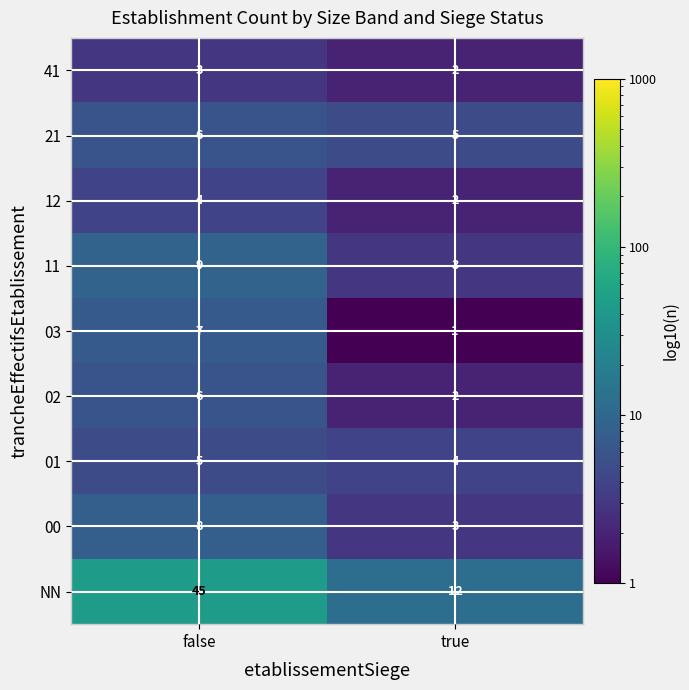

Reading right to left, what are all the values shown in this chart?

41: 2	3
21: 5	6
12: 2	4
11: 3	9
03: 1	7
02: 2	6
01: 4	5
00: 3	8
NN: 12	45